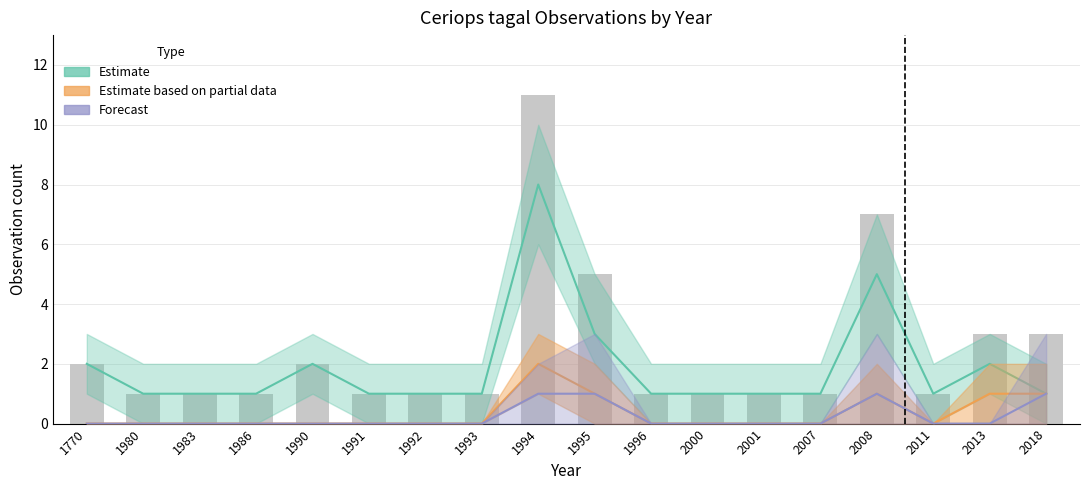

Are the bars horizontal?

No